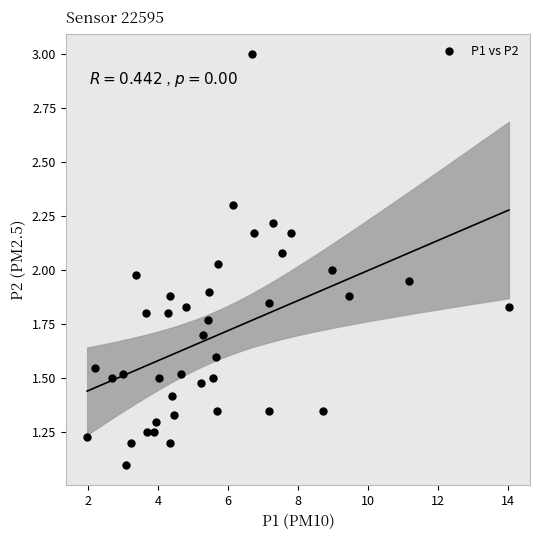

What is the range of X values (max minus min)?

12.0